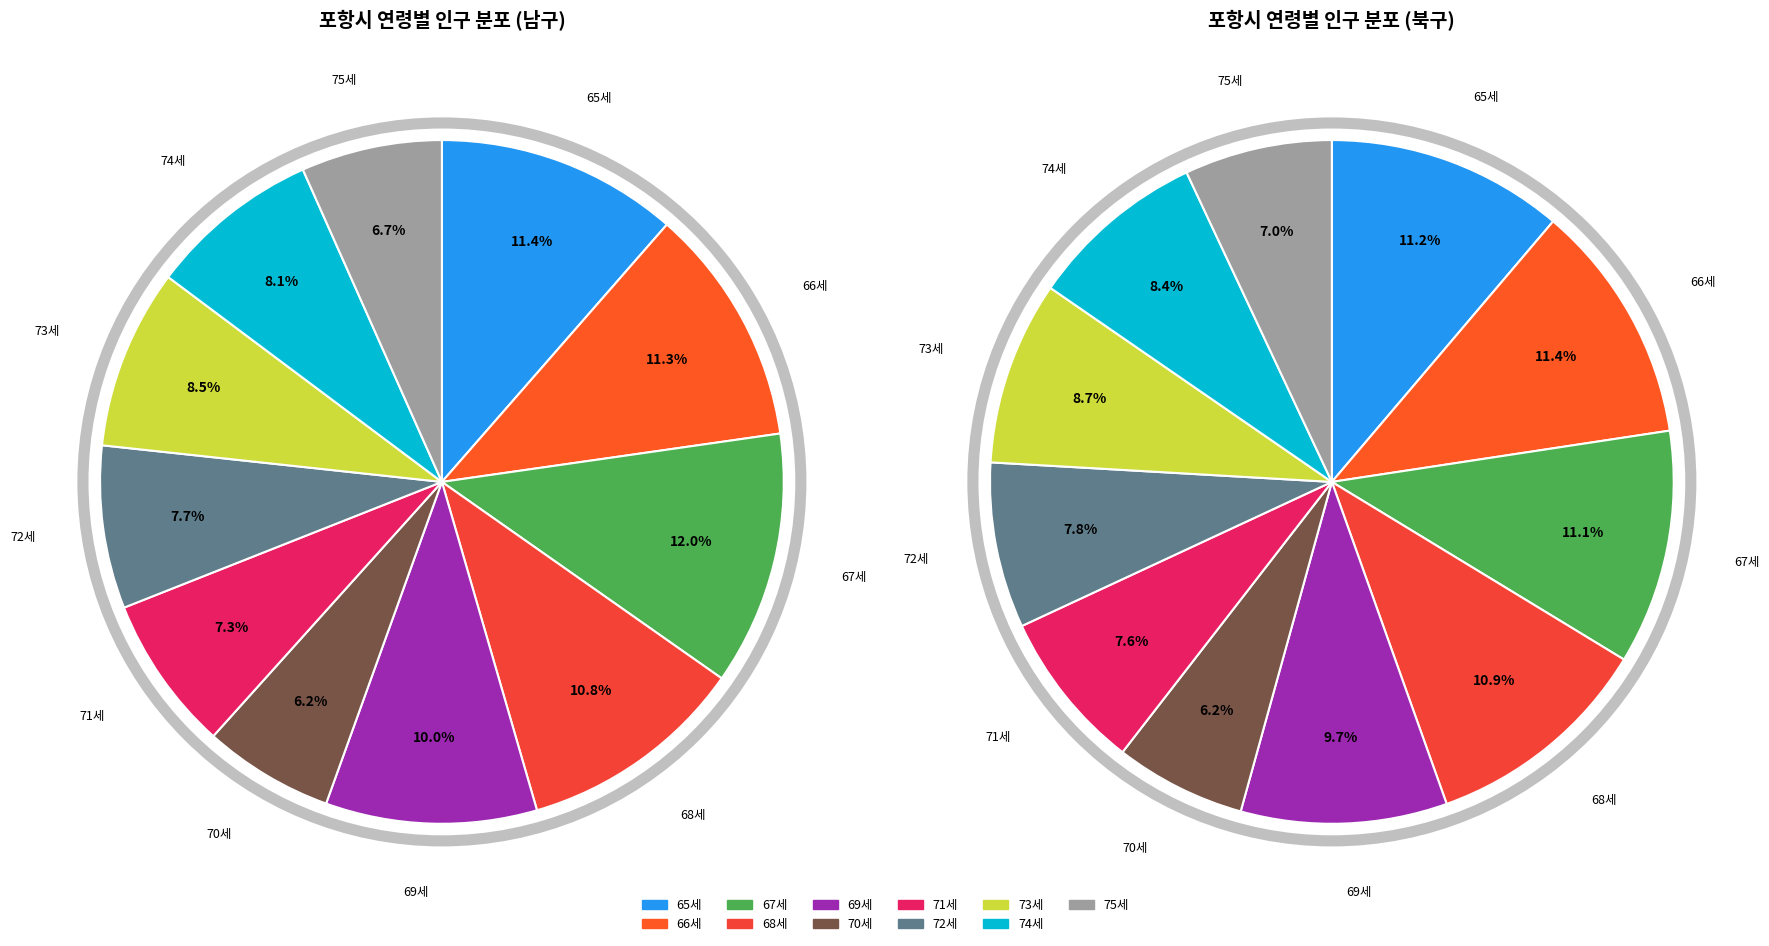

Which slice is the smallest?

70세